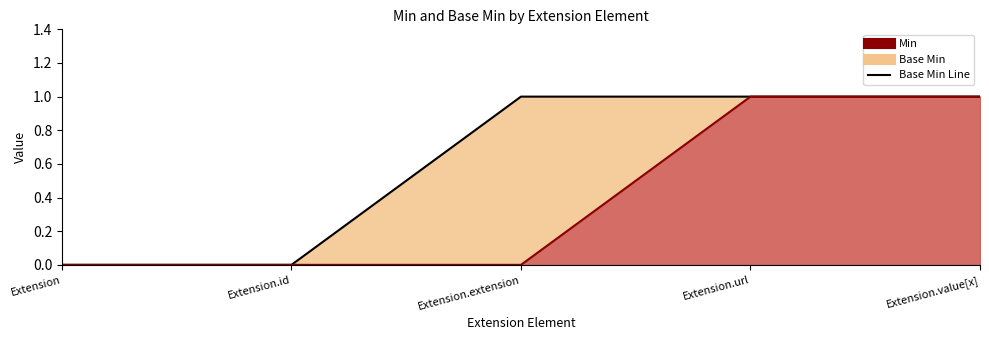

What is the label of the 4th point from the right?

Extension.id